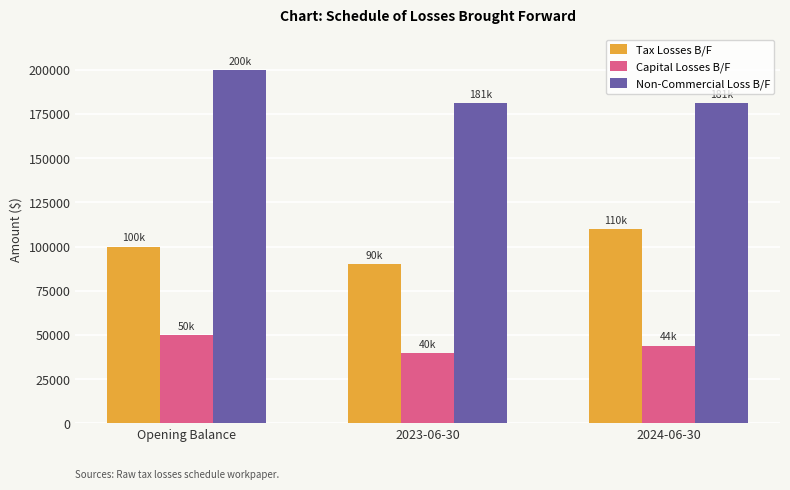

Read the Tax Losses B/F value at 2023-06-30.

90000